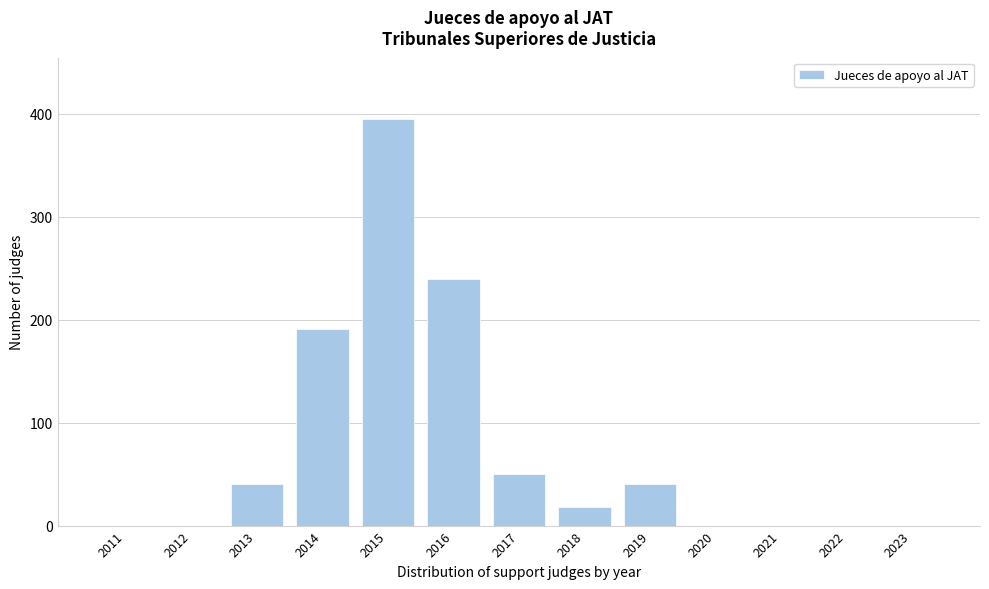

Reading right to left, list all the values displayed in this chart.

2023=0	2022=0	2021=0	2020=0	2019=40	2018=18	2017=50	2016=239	2015=395	2014=191	2013=40	2012=0	2011=0